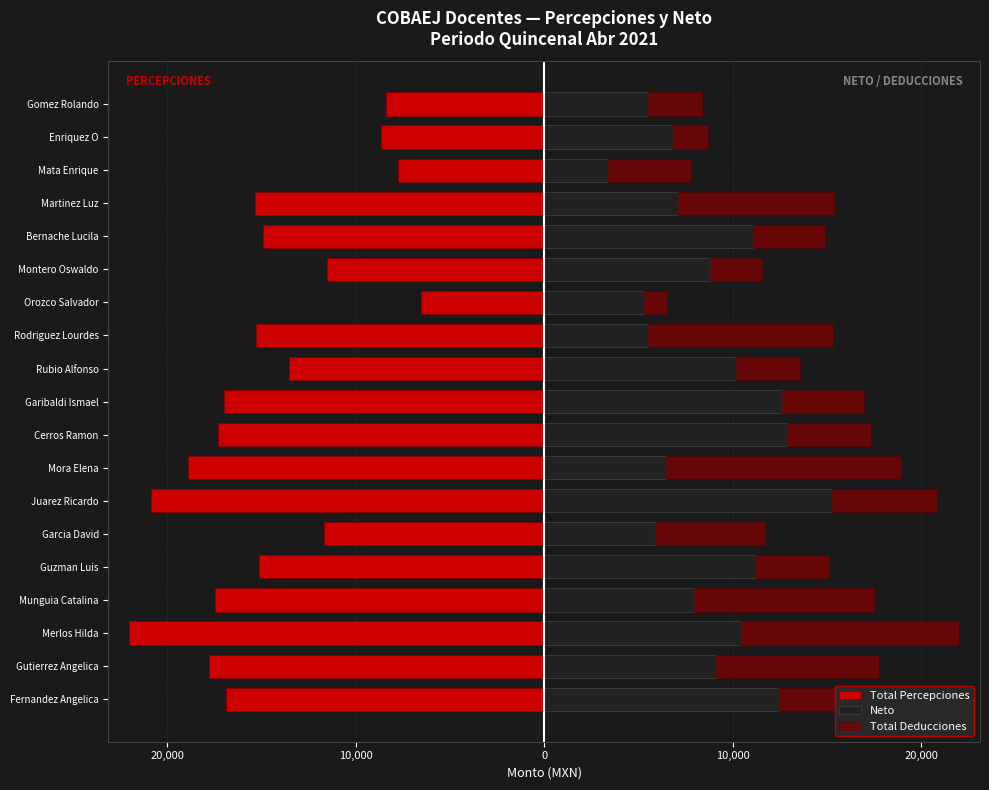

Reading left to right, list all the values displayed in this chart.

Total Percepciones: -16910.6	-17772.7	-22019.3	-17473.8	-15116.1	-11689.6	-20854.3	-18920.7	-17329.5	-16975.6	-13543.5	-15309.5	-6518.8	-11542.9	-14922.8	-15365.5	-7768.7	-8676.2	-8376.7
Neto: 12450.8	9104.2	10418.2	7934.4	11243.8	5896.8	15260.2	6437.2	12874.0	12620.4	10196.2	5530.6	5285.0	8800.0	11096.4	7118.0	3380.6	6812.2	5521.0
Total Deducciones: 4459.8	8668.5	11601.1	9539.4	3872.3	5792.8	5594.1	12483.5	4455.5	4355.2	3347.3	9778.9	1233.8	2742.9	3826.4	8247.5	4388.1	1864.0	2855.7